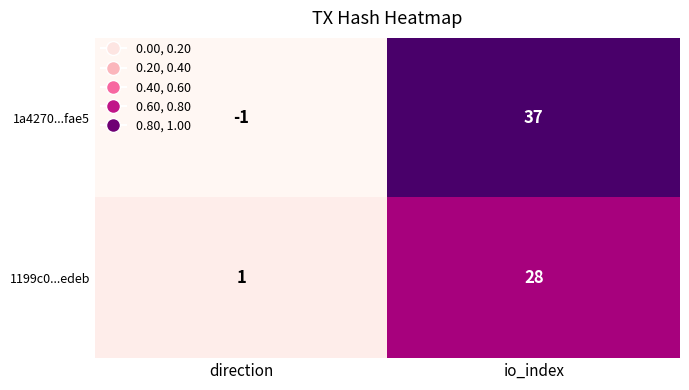

Reading left to right, what are all the values shown in this chart?

1a4270...fae5: -1	37
1199c0...edeb: 1	28